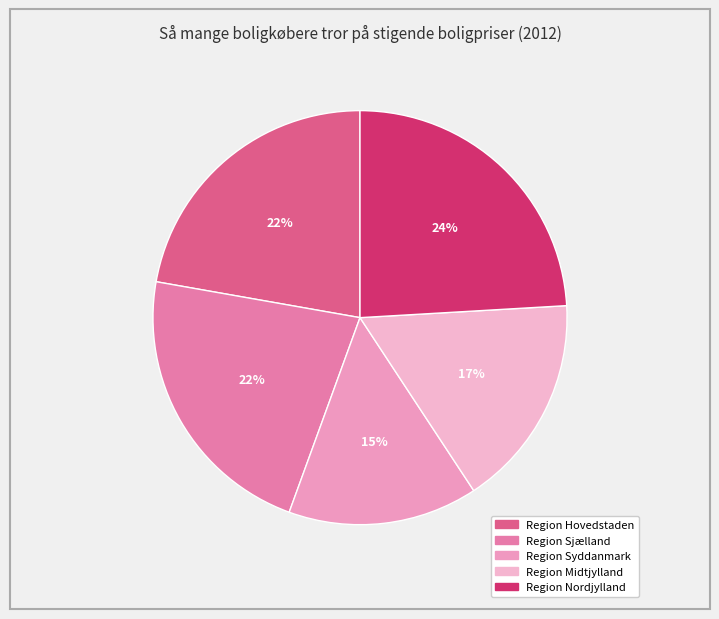

Is it true that Region Sjælland is 22% of the pie?

True